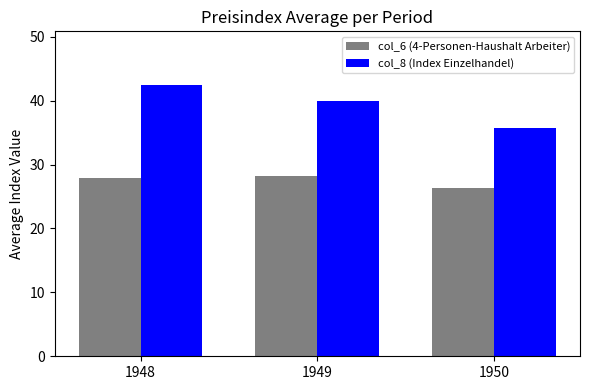

Reading left to right, transcribe all the data shown in this chart.

col_6 (4-Personen-Haushalt Arbeiter): 27.9	28.2	26.4
col_8 (Index Einzelhandel): 42.4	40.0	35.7